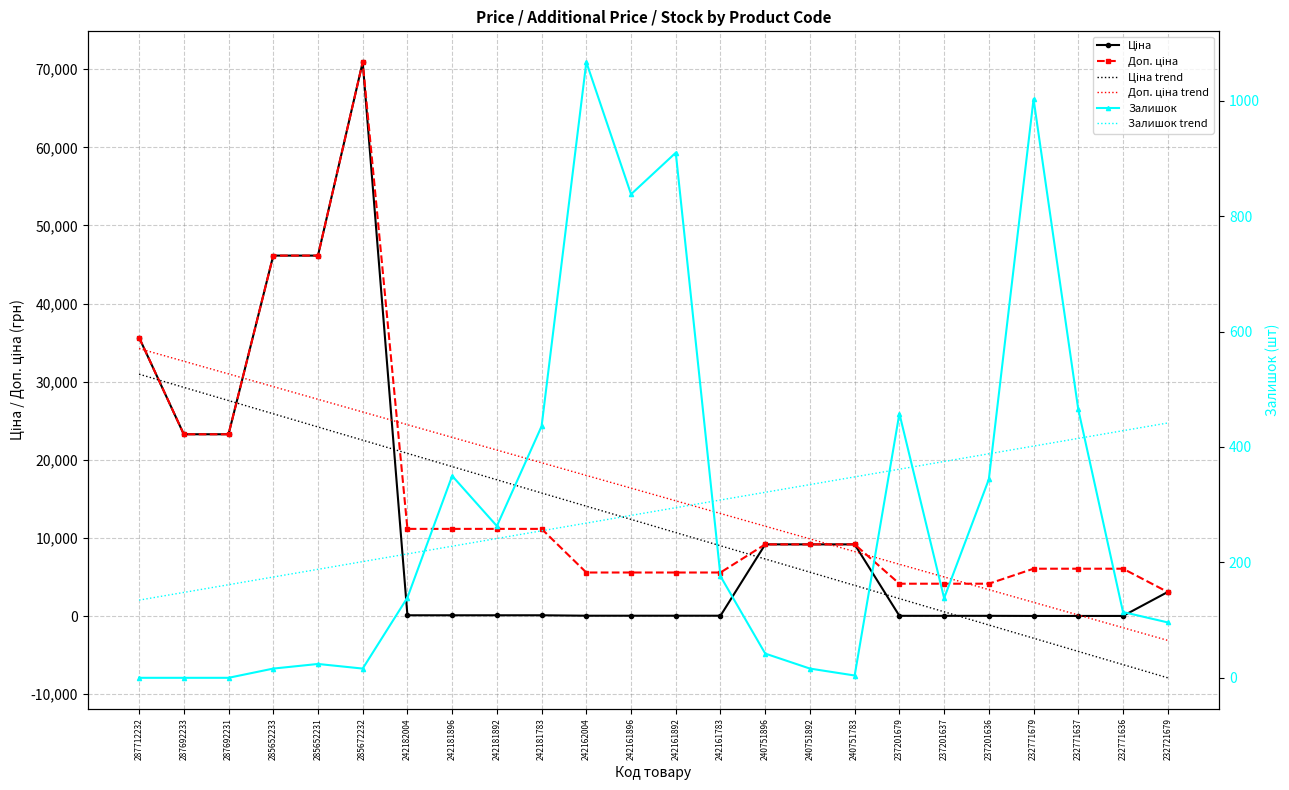

Rank the series by their maximum value, from highest to lowest.

Ціна, Доп. ціна, Доп. ціна trend, Ціна trend, Залишок, Залишок trend